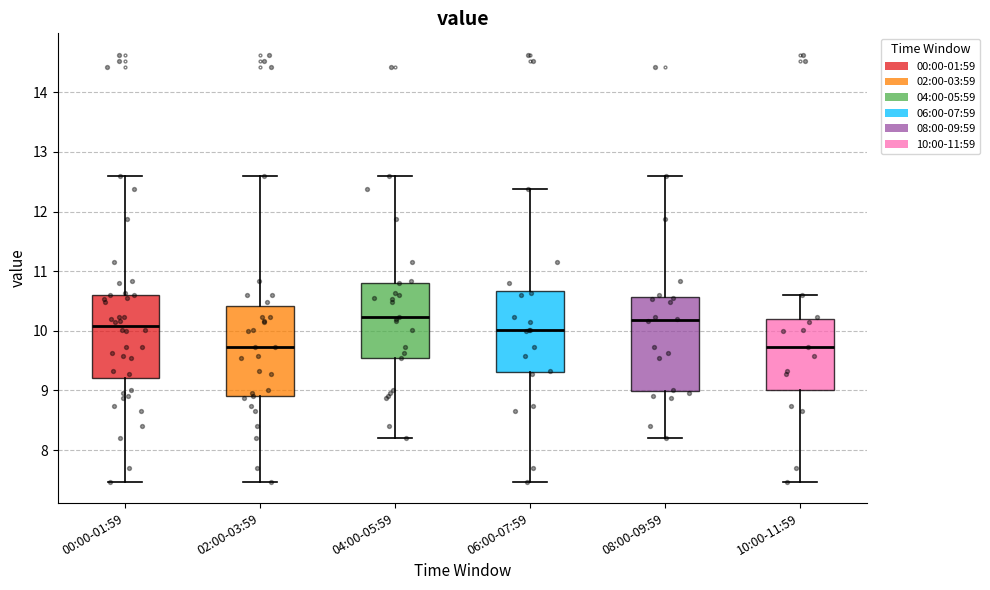

Reading left to right, transcribe this box plot: for each box, give where its median line is, the range the box spans, and where its two whiskers end, as read against the y-axis. The values are not printed on the chart, so give them approximately, as read against the axis.

00:00-01:59: median 10.1, box 9.2 to 10.6, whiskers 7.5 to 12.6
02:00-03:59: median 9.7, box 8.9 to 10.4, whiskers 7.5 to 12.6
04:00-05:59: median 10.2, box 9.6 to 10.8, whiskers 8.2 to 12.6
06:00-07:59: median 10.0, box 9.3 to 10.7, whiskers 7.5 to 12.4
08:00-09:59: median 10.2, box 9.0 to 10.6, whiskers 8.2 to 12.6
10:00-11:59: median 9.7, box 9.0 to 10.2, whiskers 7.5 to 10.6